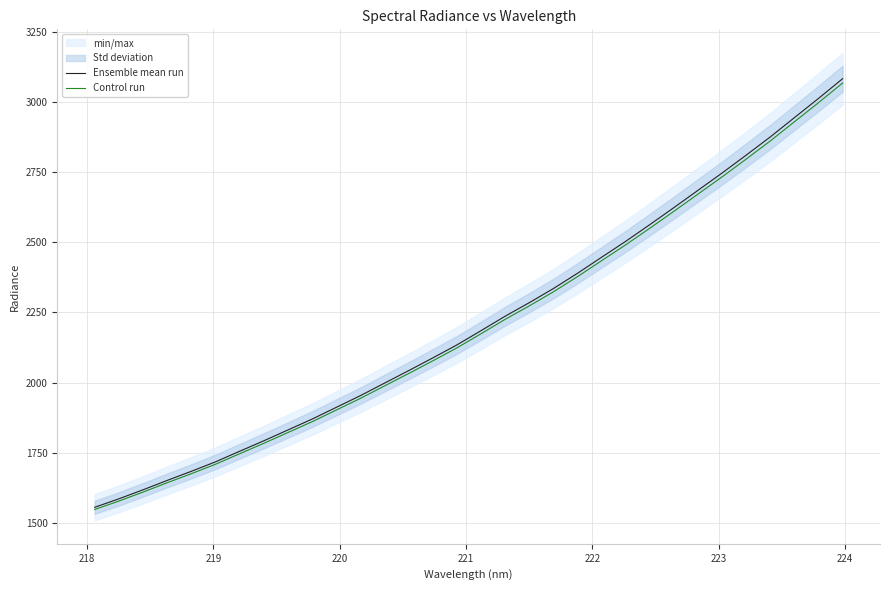

What is the lowest value of the Ensemble mean run series?

1556.1